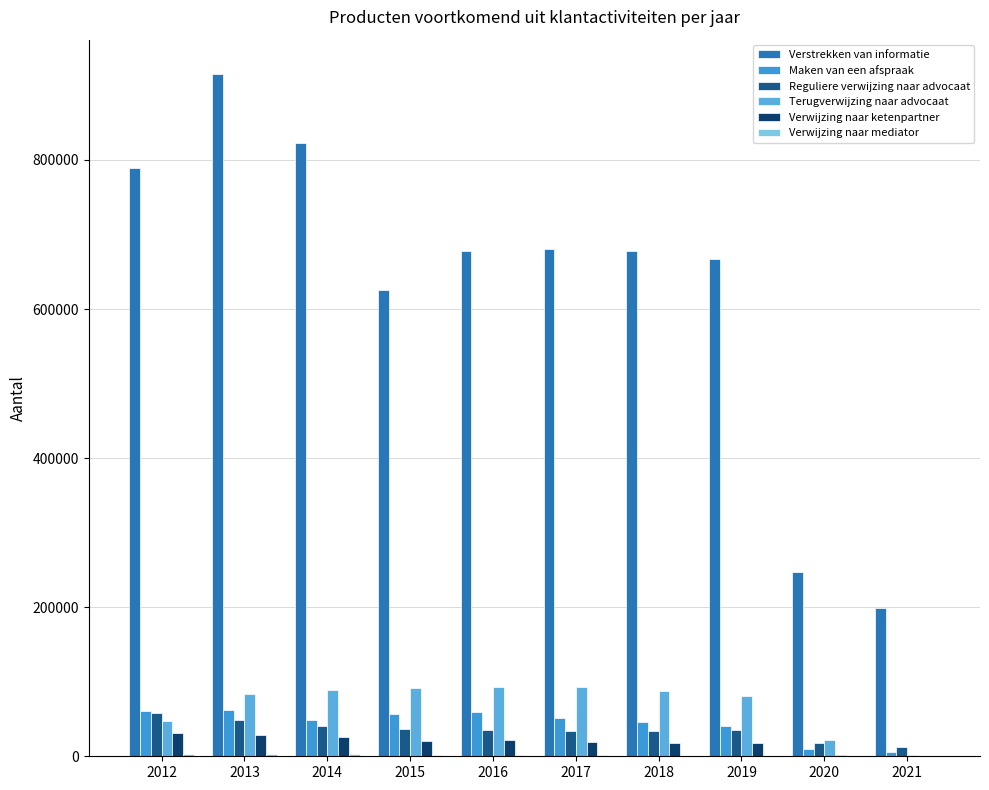

Does the chart contain stacked bars?

No